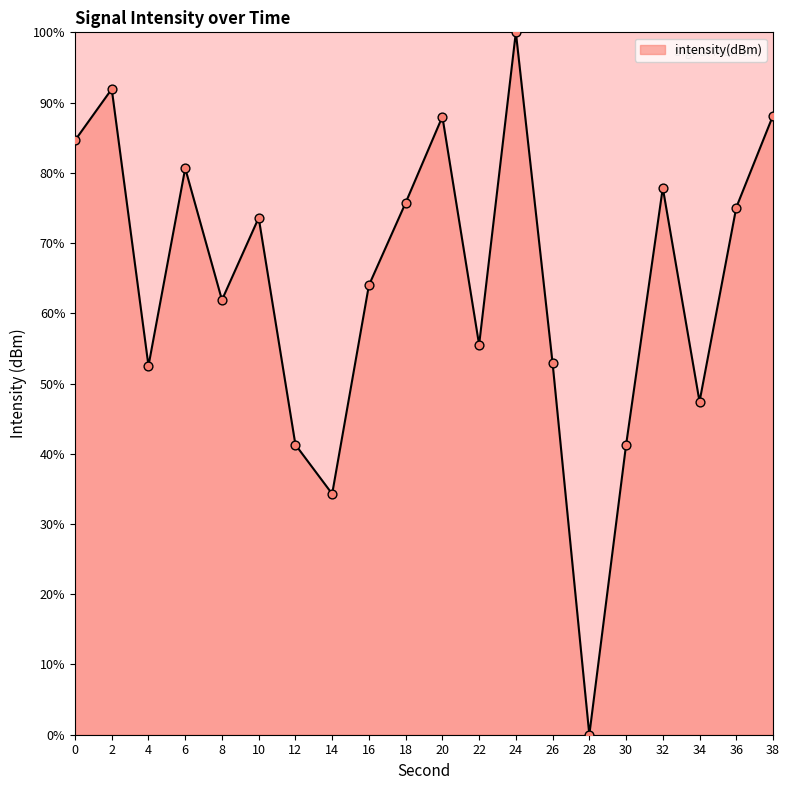

What is the change in value from 2 to 30?

-50.7